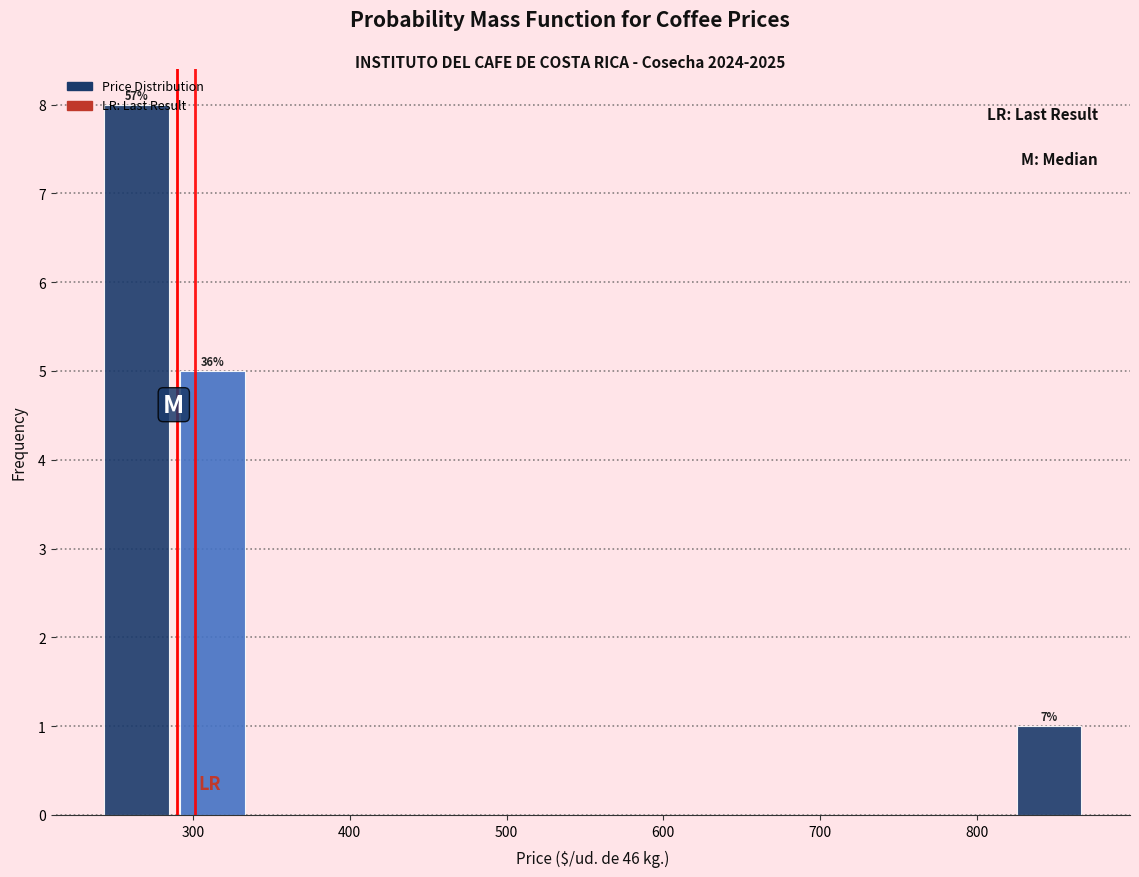

Over which range of the x-axis is the bar tallest?

240 to 290